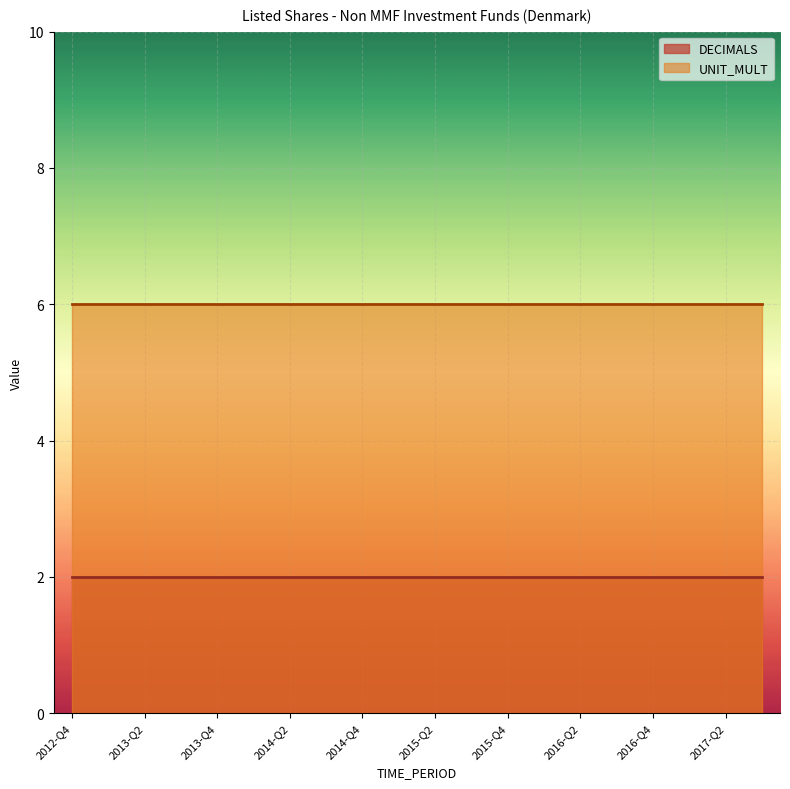

What is the sum of all UNIT_MULT values?

120